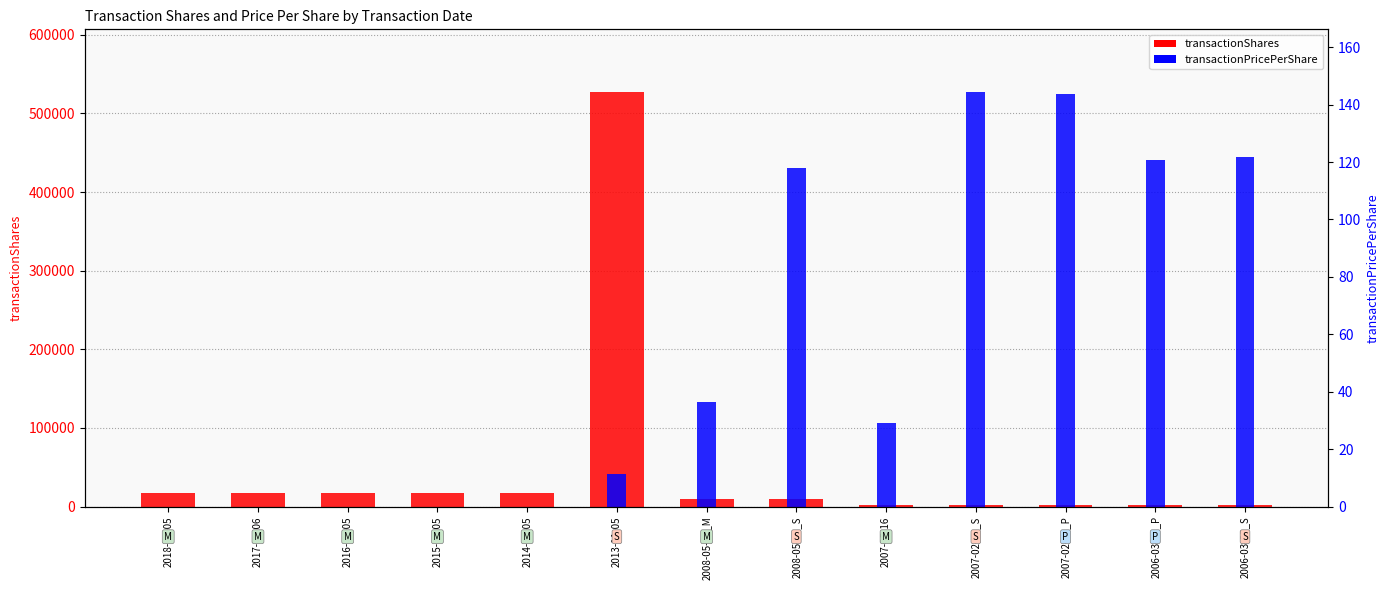

How many values in the transactionPricePerShare series exceed 106776?

7